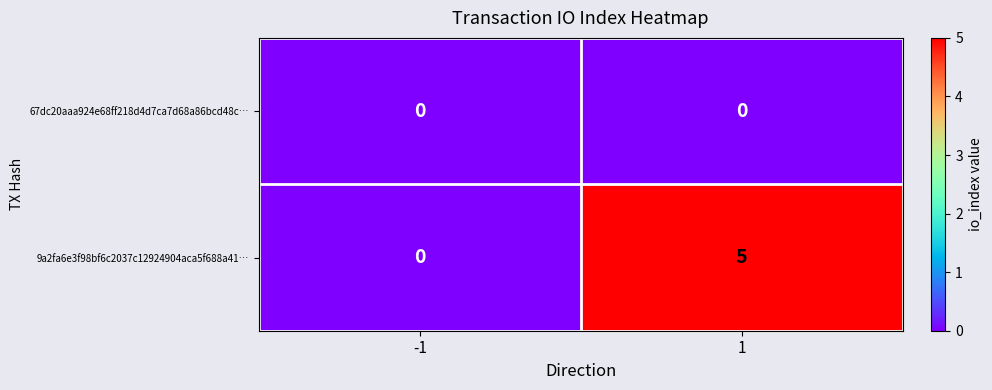

Rank the series by their maximum value, from lowest to highest.

67dc20aaa924e68ff218d4d7ca7d68a86bcd48c…, 9a2fa6e3f98bf6c2037c12924904aca5f688a41…